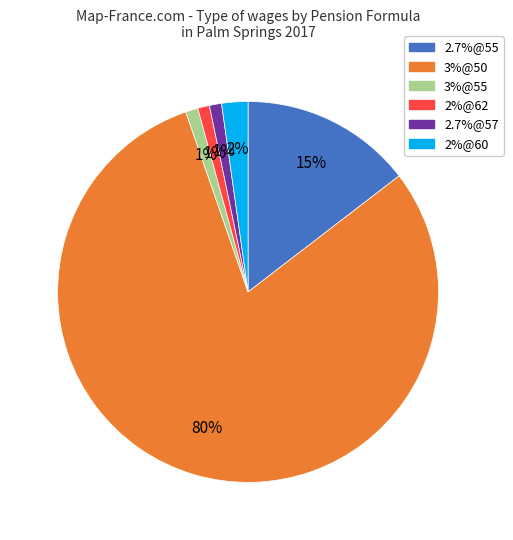

Is 3%@50 the majority of the pie?

Yes